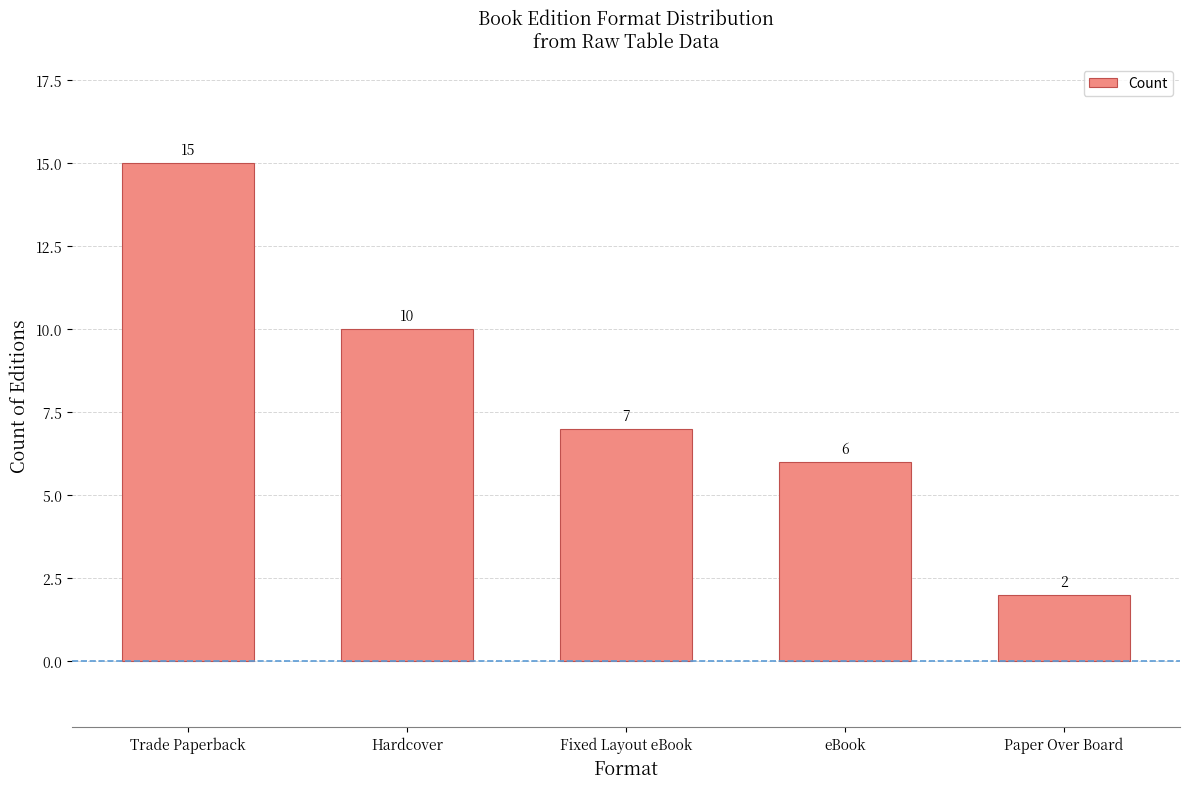

What is the difference between the maximum and minimum values?

13